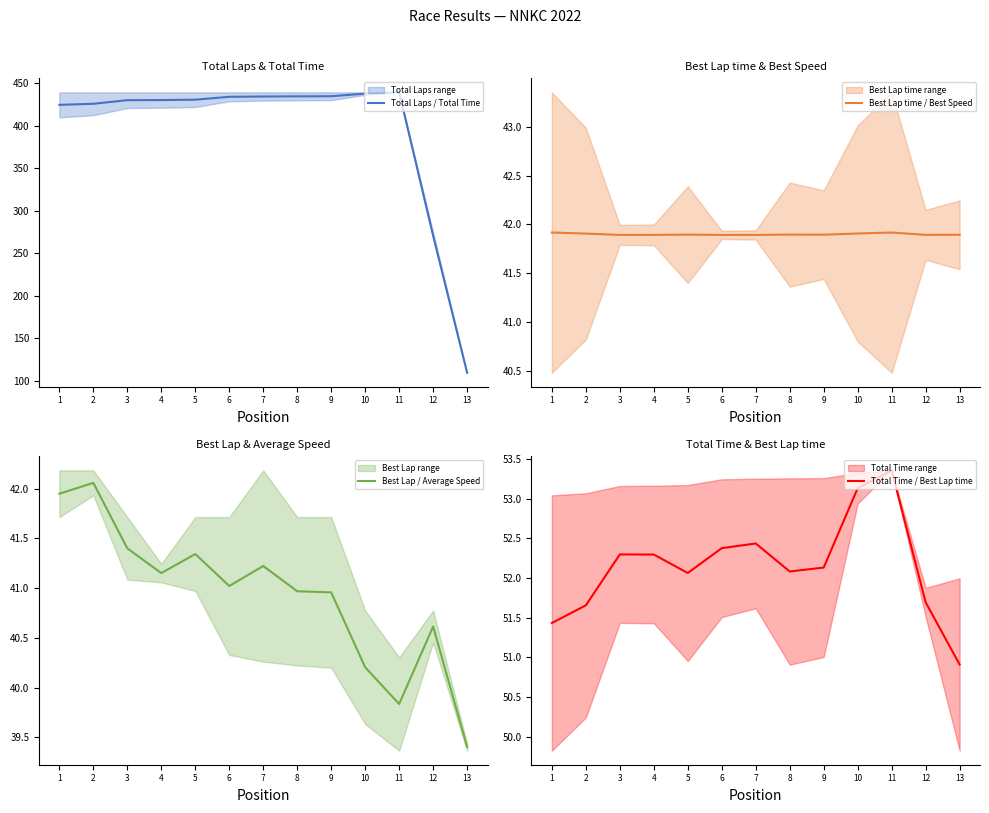

Which series has the largest range (max minus min)?

Total Laps / Total Time